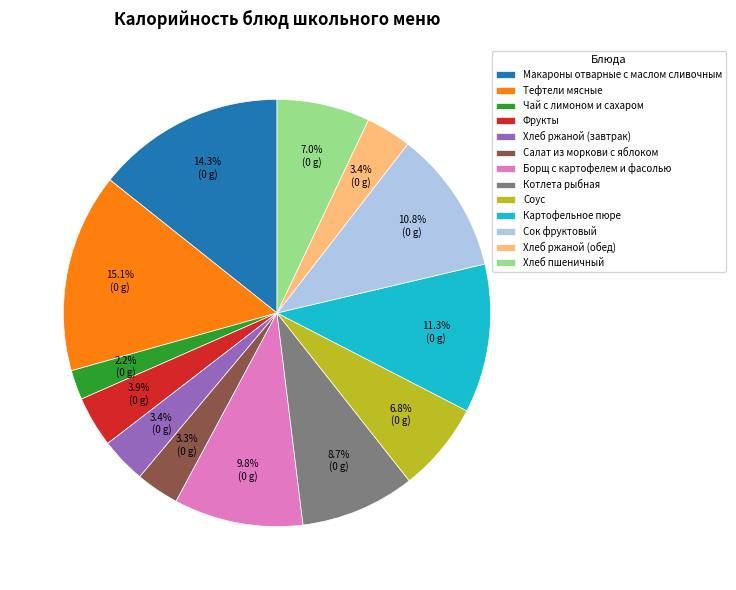

To the nearest percent, what is the difference between the Салат из моркови с яблоком and Макароны отварные с маслом сливочным slice percentages?

11%